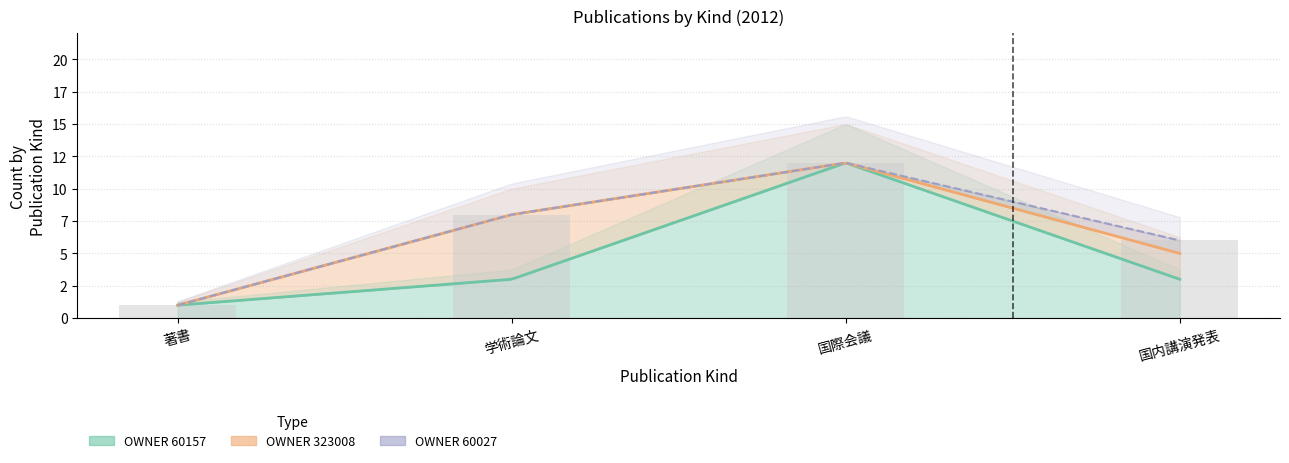

What is the difference between the highest and lowest values at 著書?

1